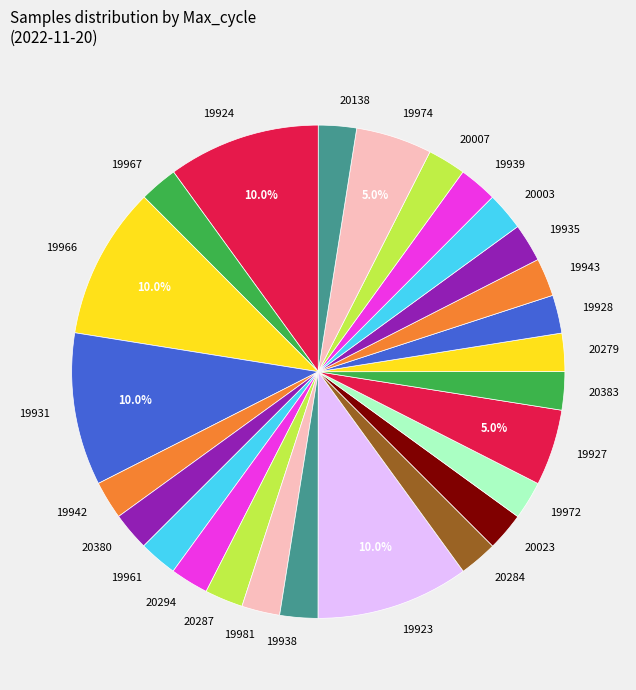

What portion of the pie excludes 19924?

90.0%